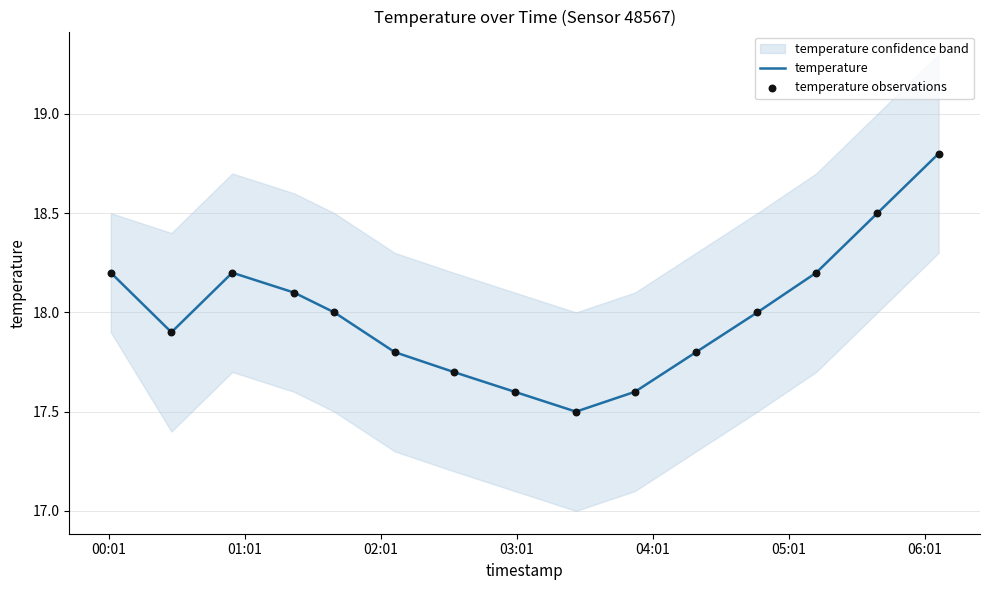

Which series reaches the minimum Y coordinate?

temperature